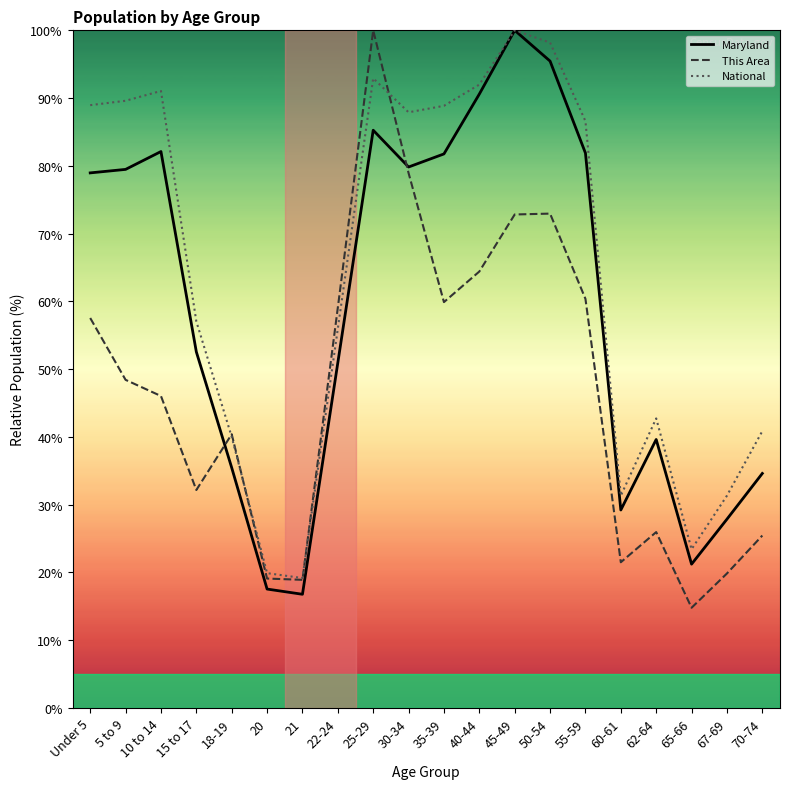

Is the value of This Area at 15 to 17 greater than the value of National at 21?

Yes